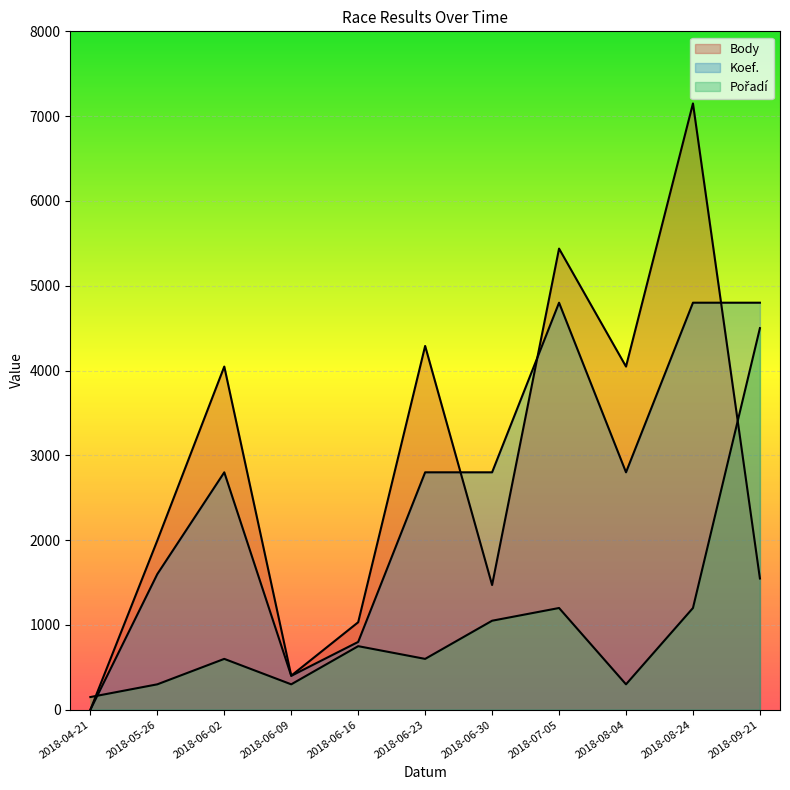

The Body series shows 1471 at 2018-06-30. True or false?

True